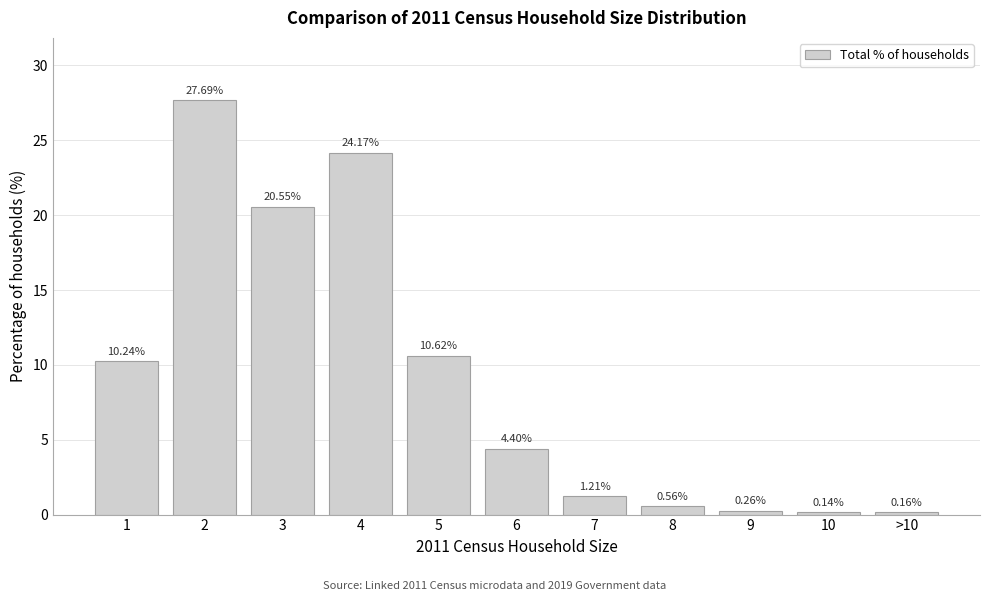

Between 5 and 3, which is larger?

3